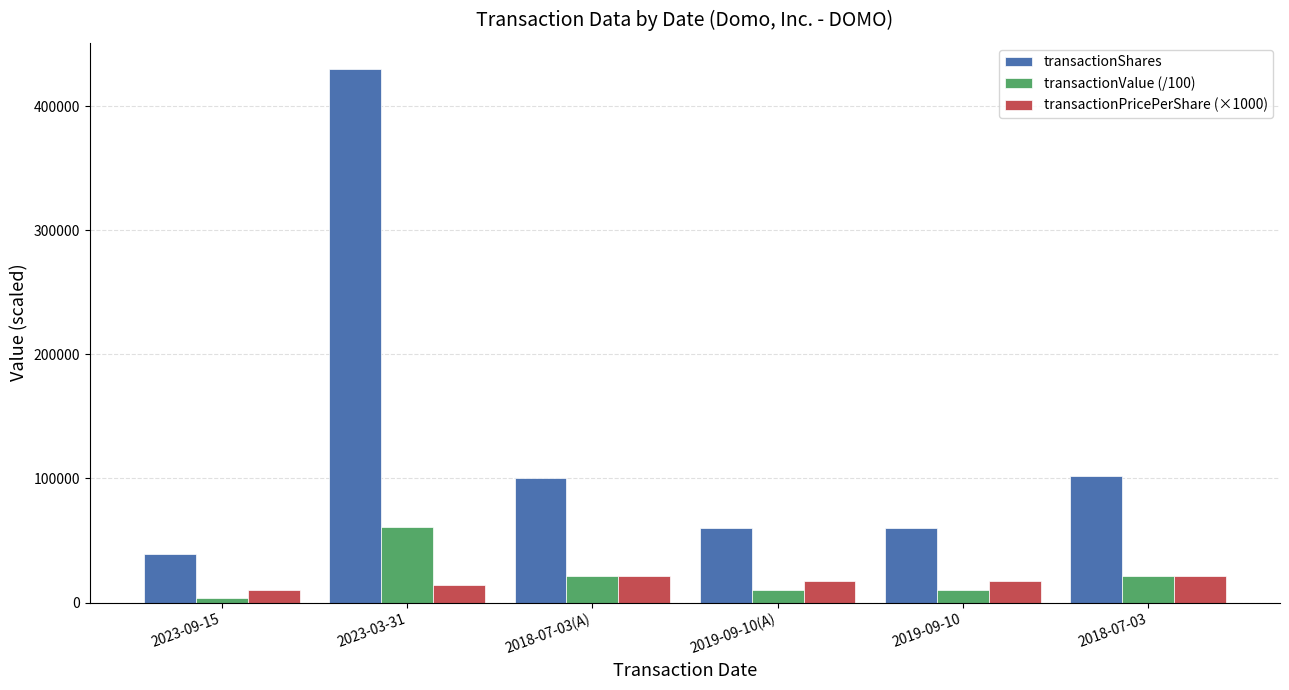

The transactionShares series shows 45344.1 at 2018-07-03. True or false?

False